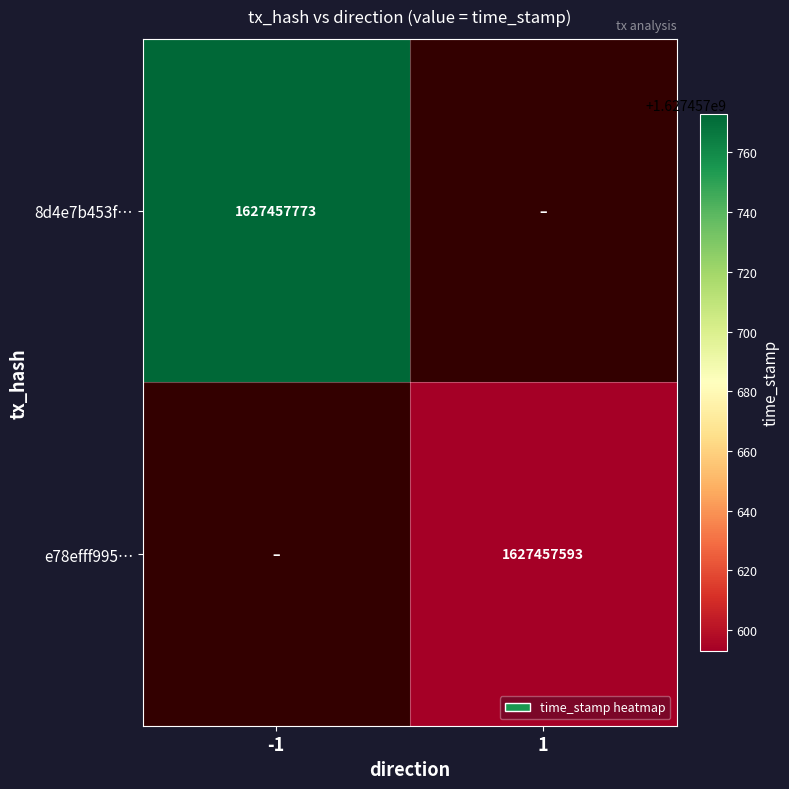

What is the greatest value displayed?

1627457773